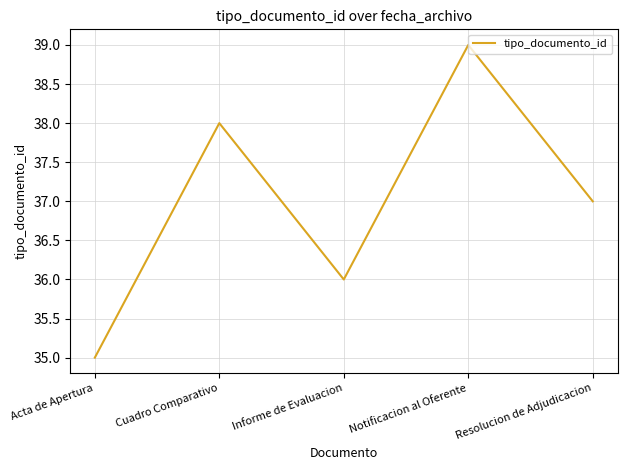

At which category does the data reach its first local valley?

Informe de Evaluacion